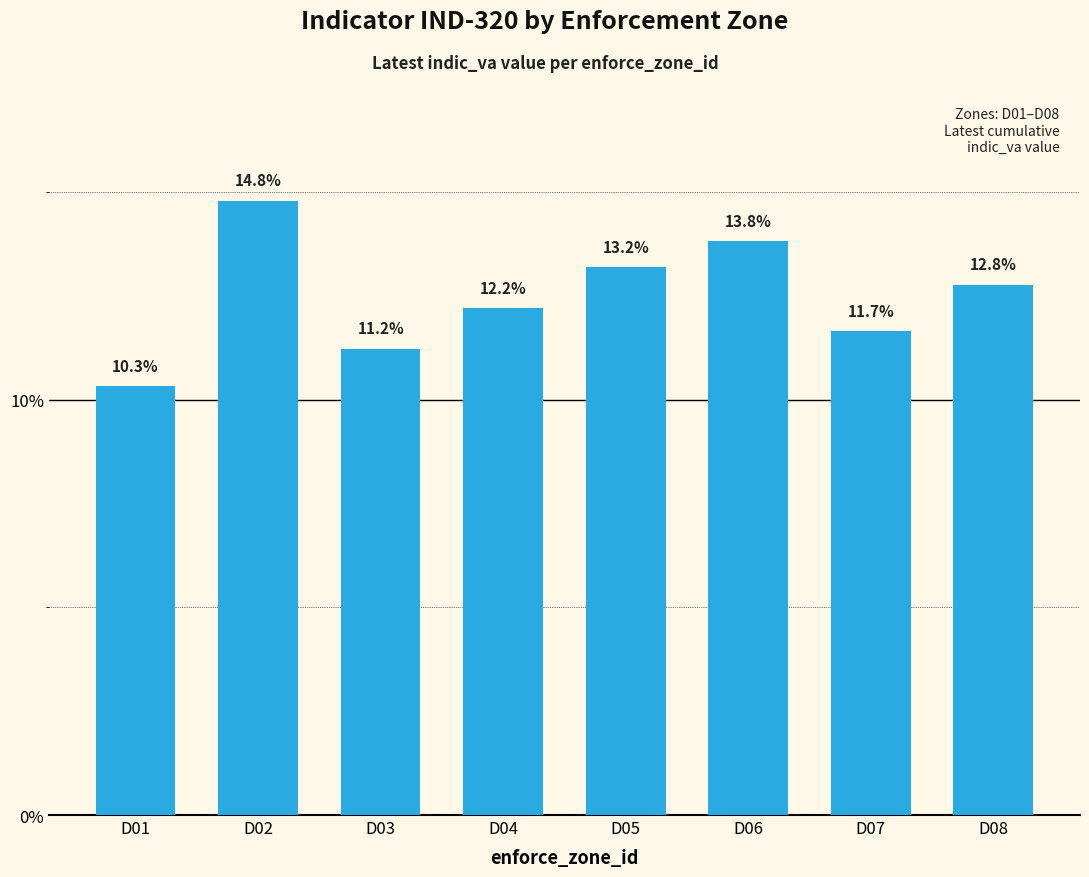

What is the difference between the maximum and minimum values?

4.5